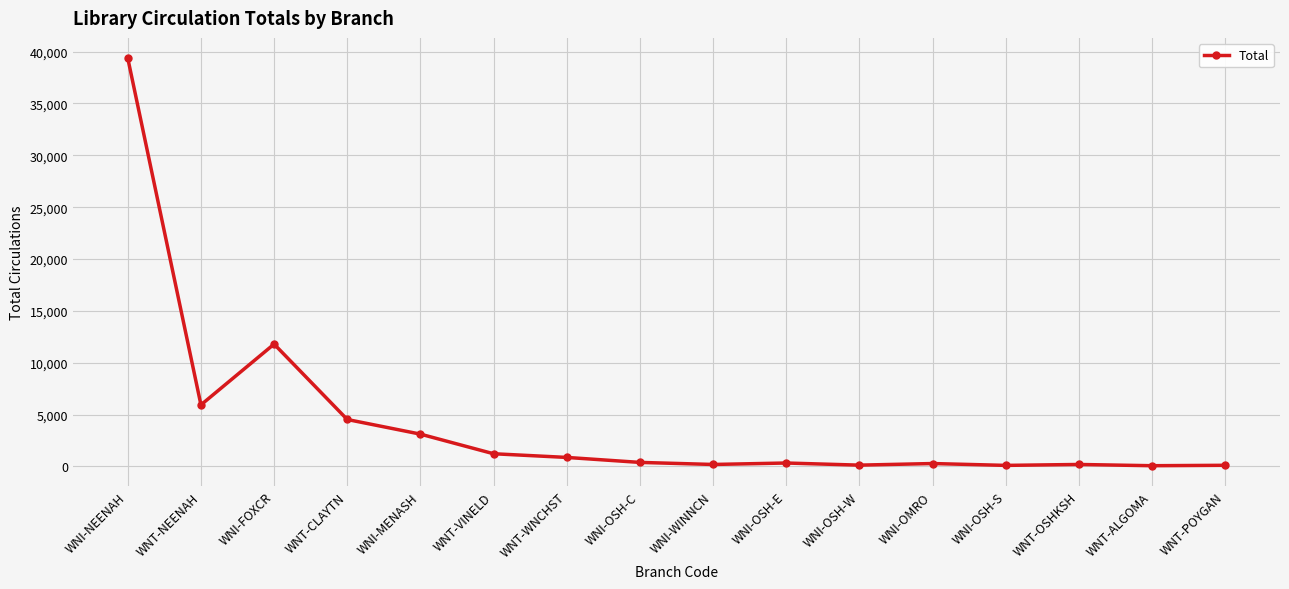

How many lines are shown in the chart?

1